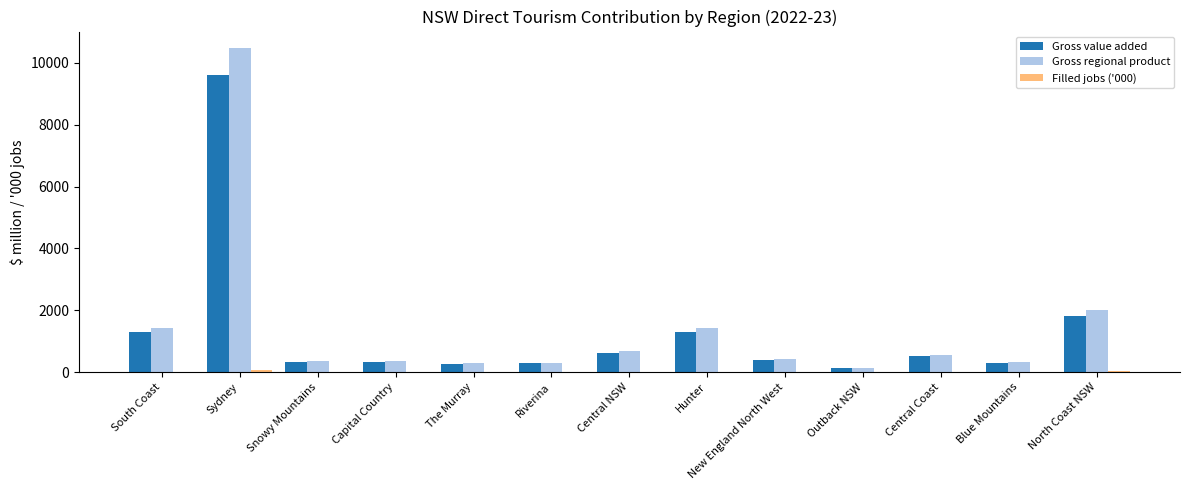

How many groups of bars are there?

13